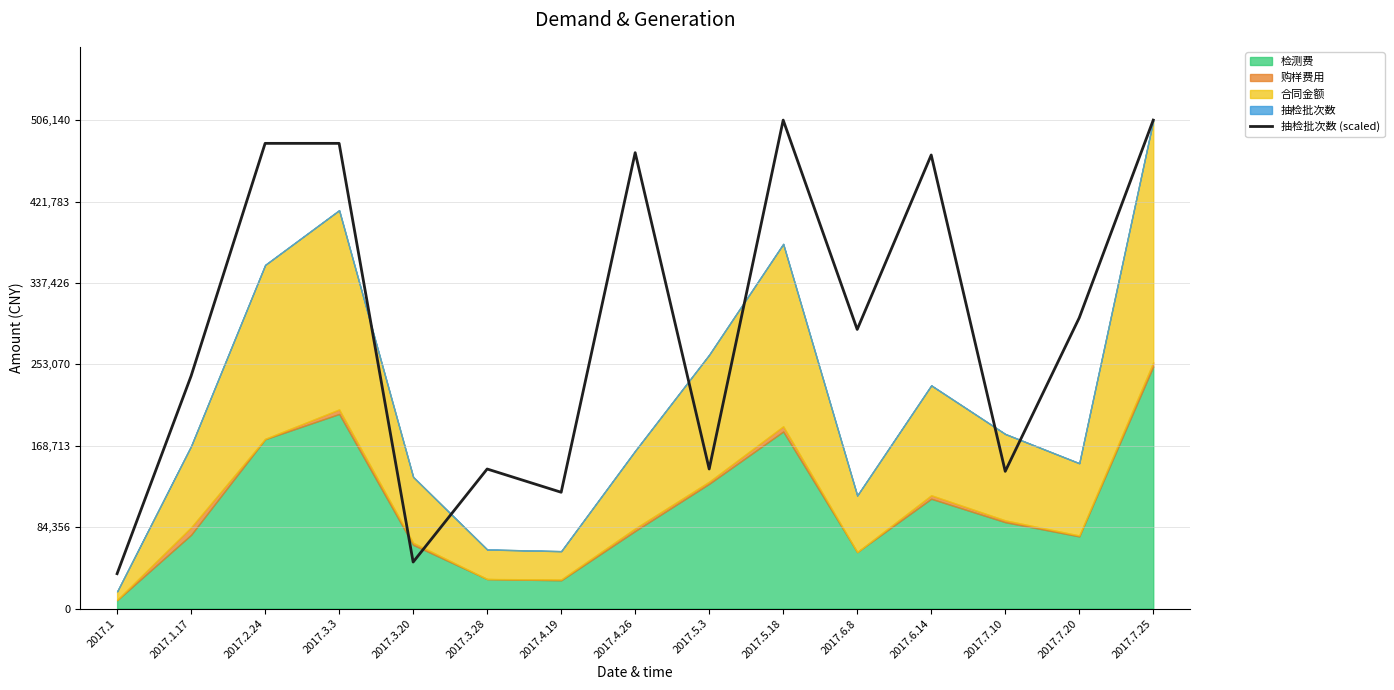

Which category has the highest value across all series?

2017.5.18